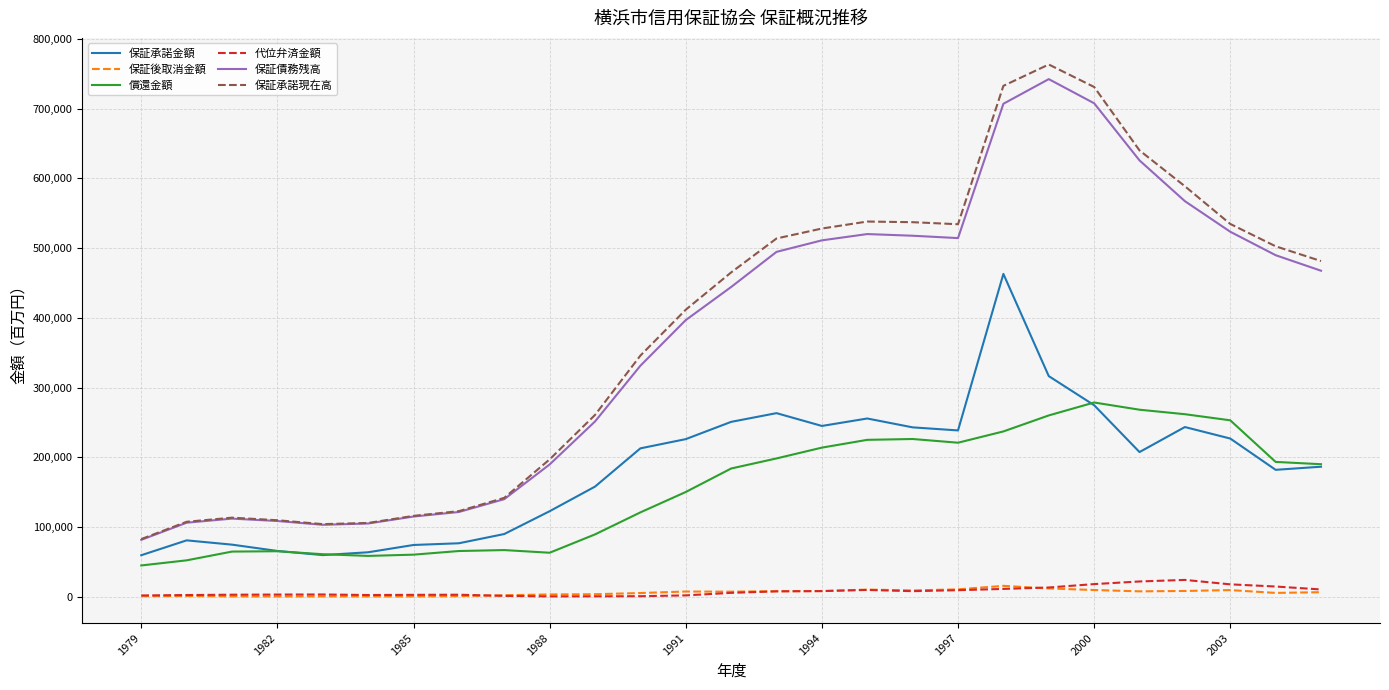

What is the greatest value displayed?

763143.5